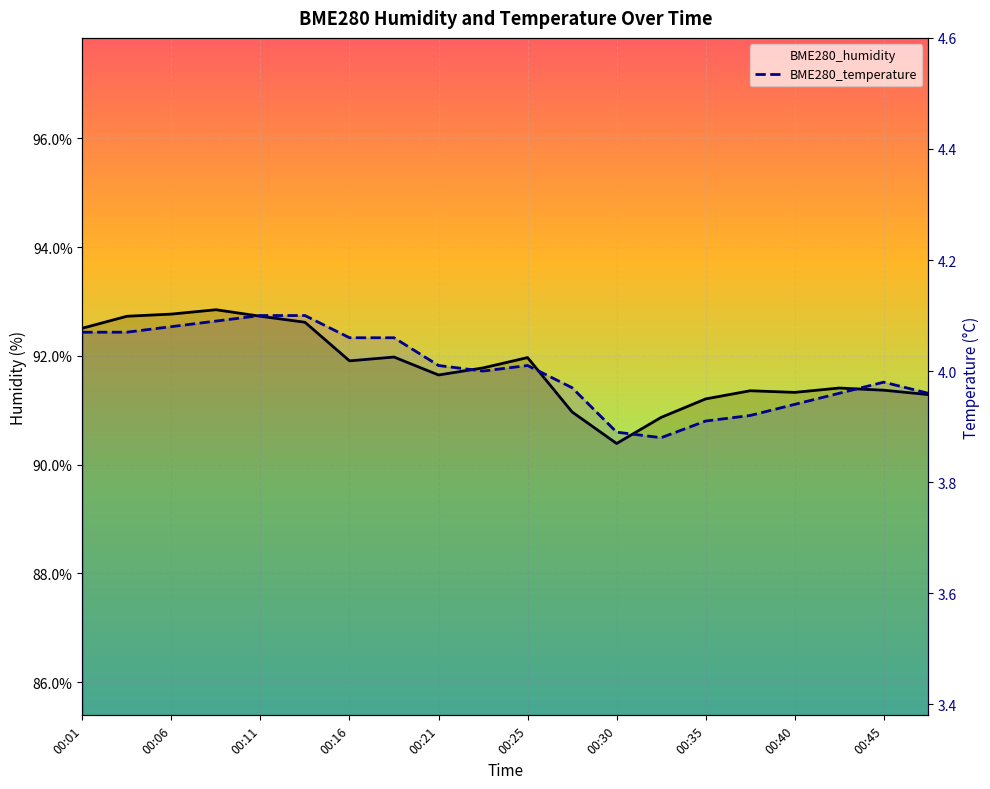

How many lines are shown in the chart?

2